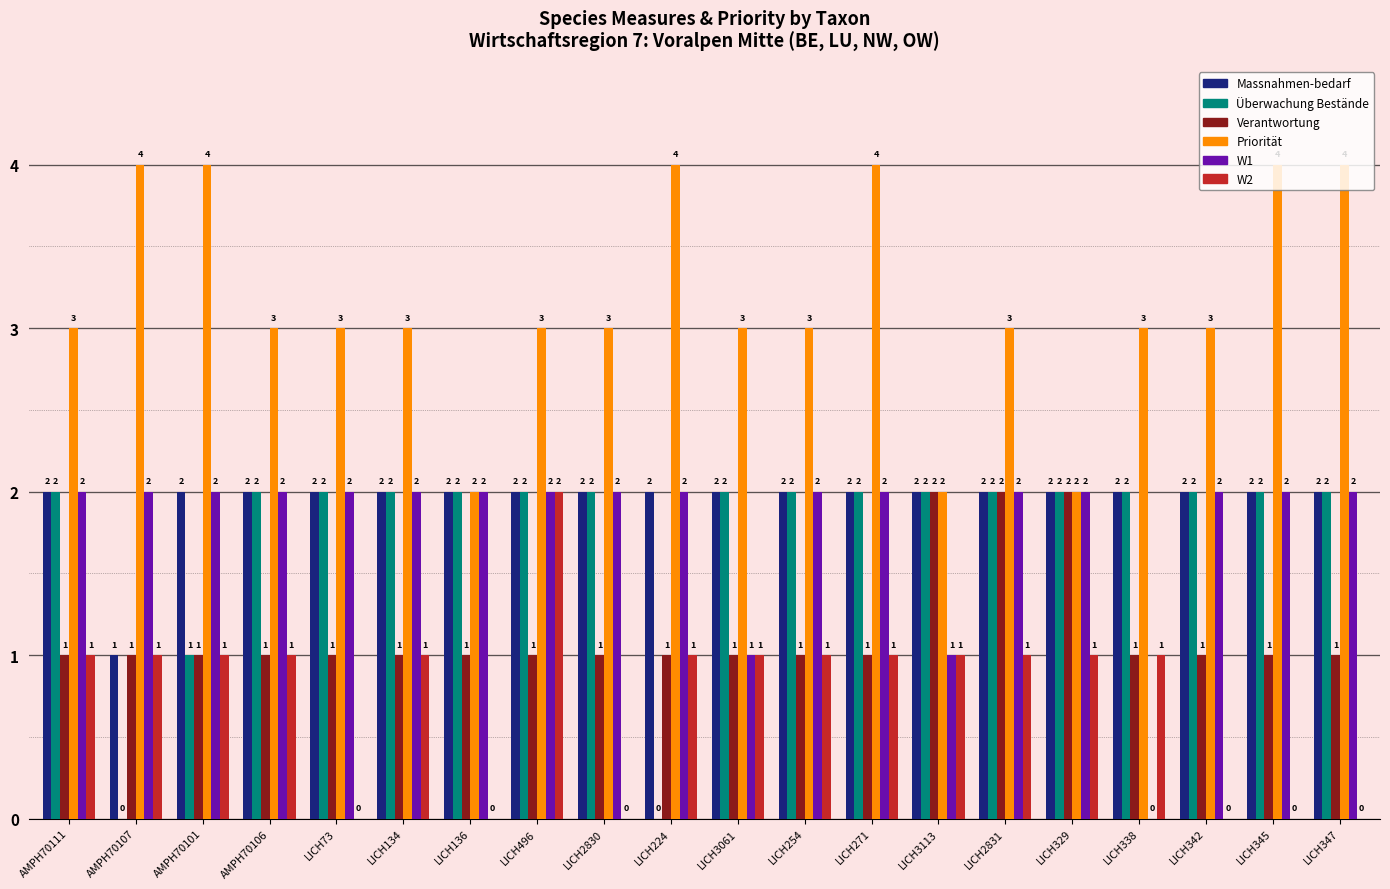

What is the sum of all Überwachung Bestände values?

35